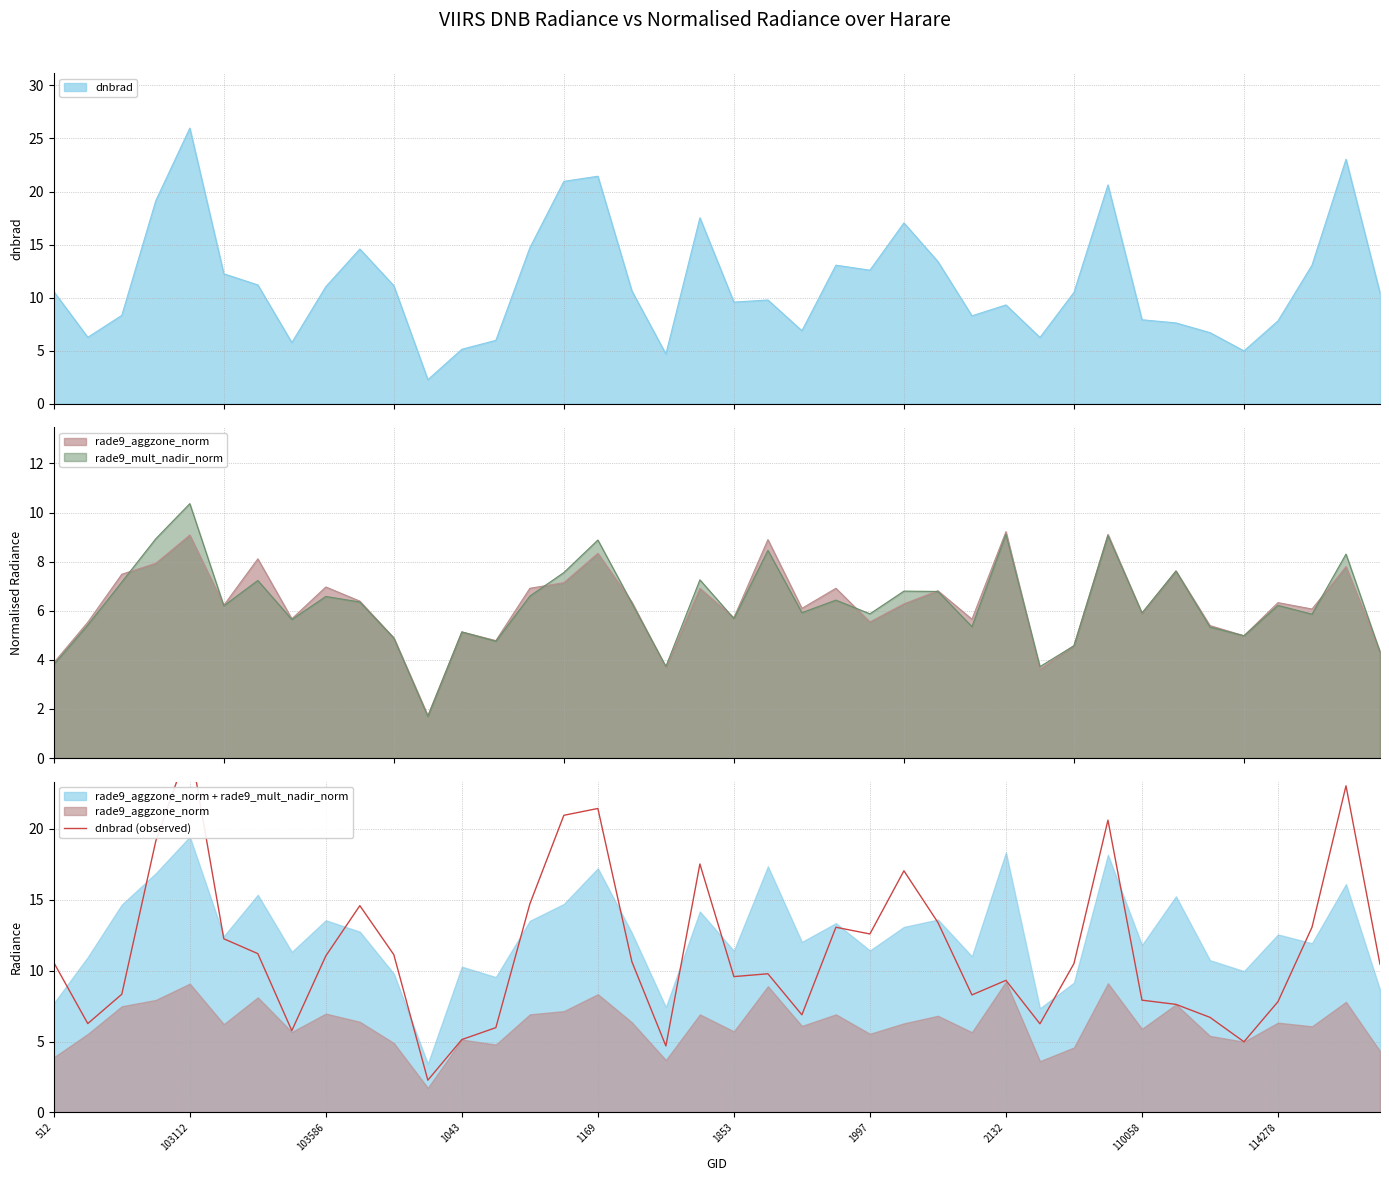

What is the sum of all values?

458.5